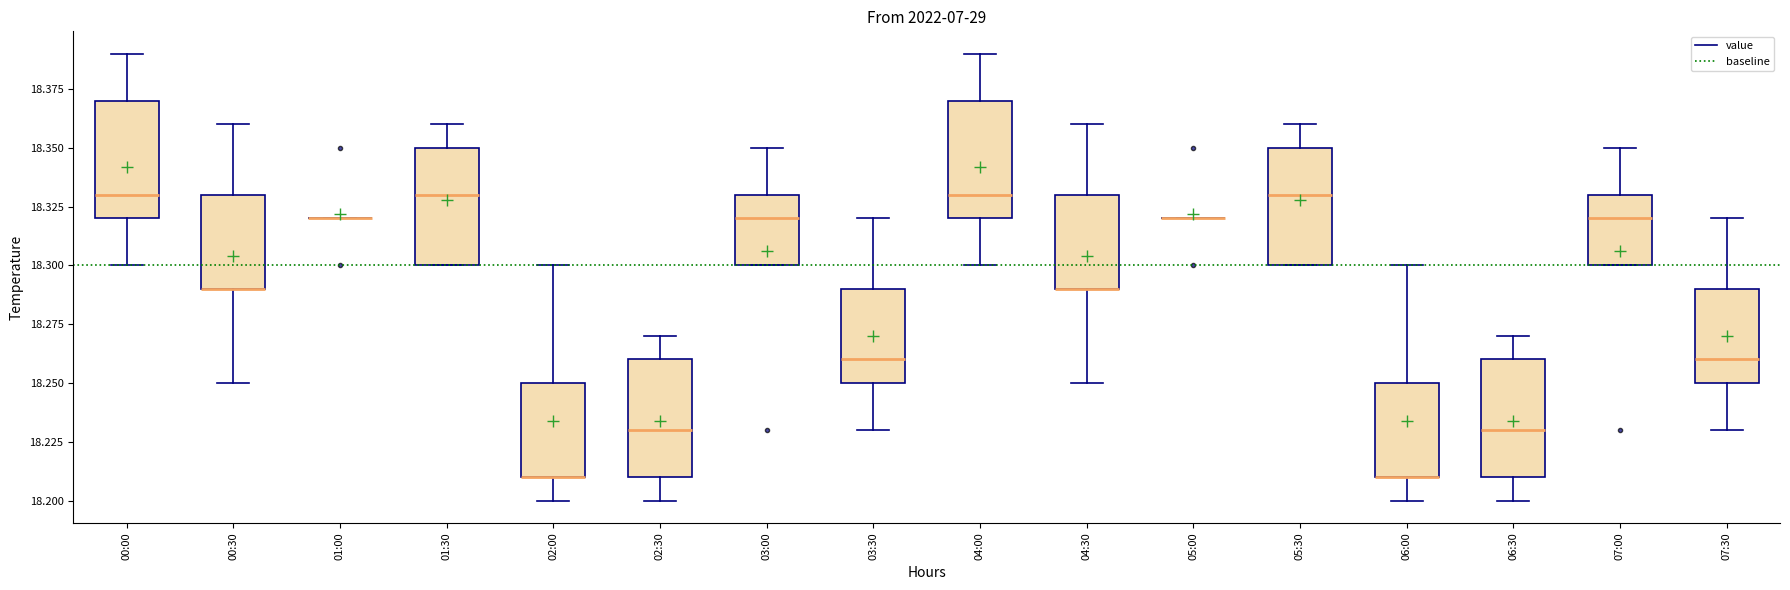

Where is the upper edge of the box for 06:00 on the y-axis? The values are not printed on the chart, so give them approximately, as read against the axis.

18.25